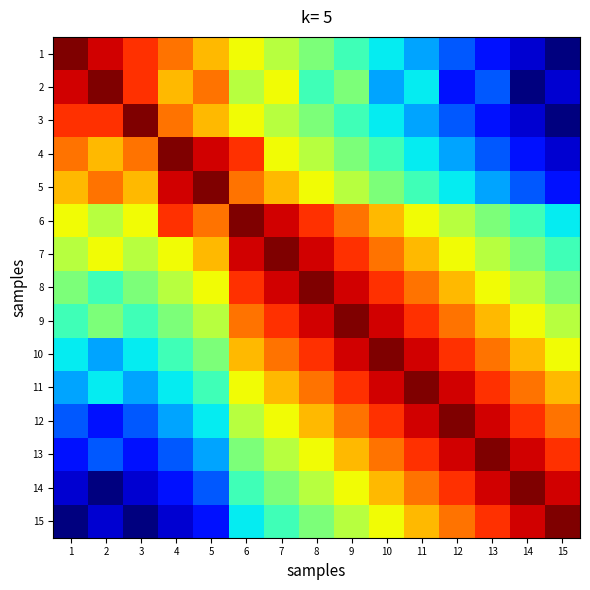

Between 10 and 13, which is larger?

10